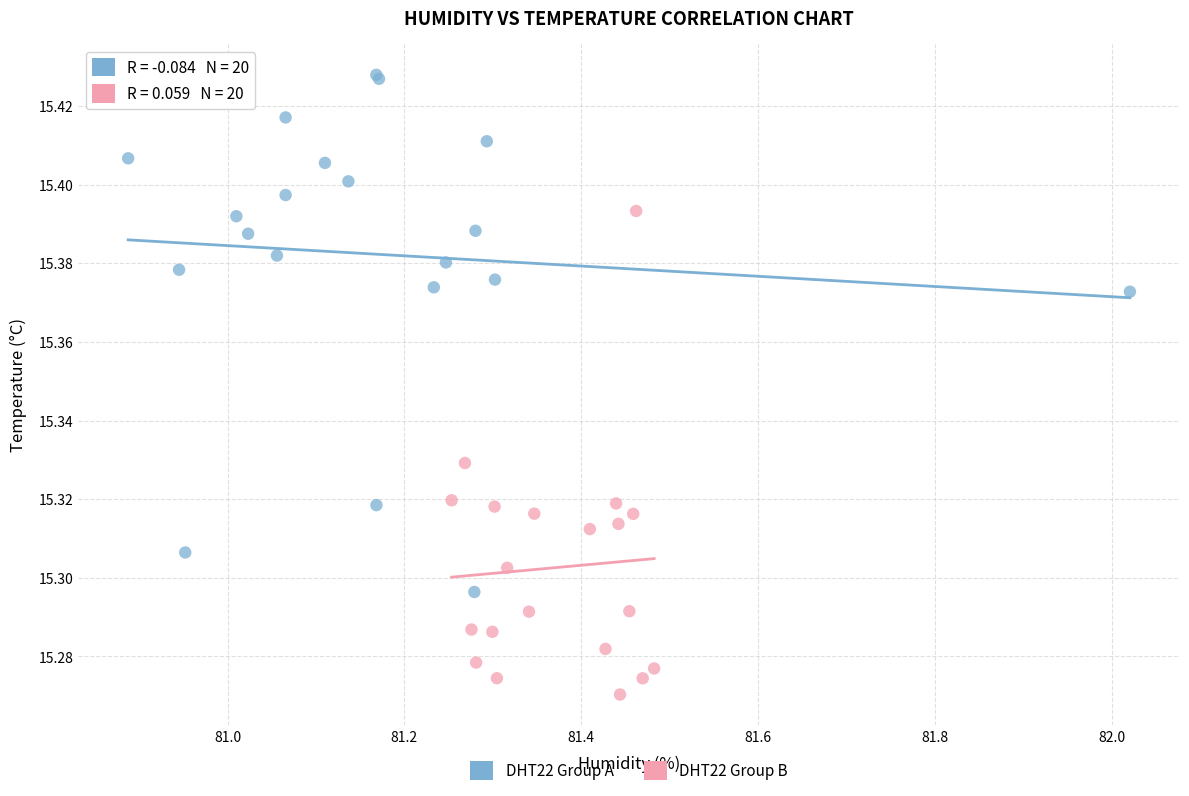

Which series reaches the maximum Y coordinate?

DHT22 Group A